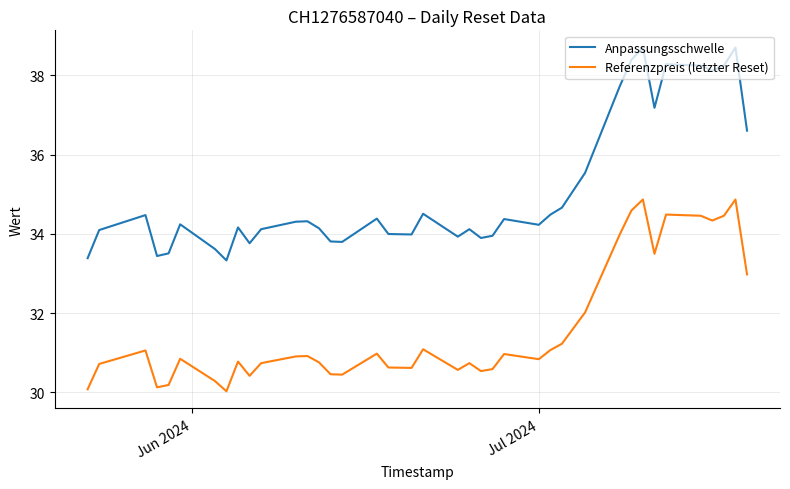

What is the smallest value displayed?

30.0